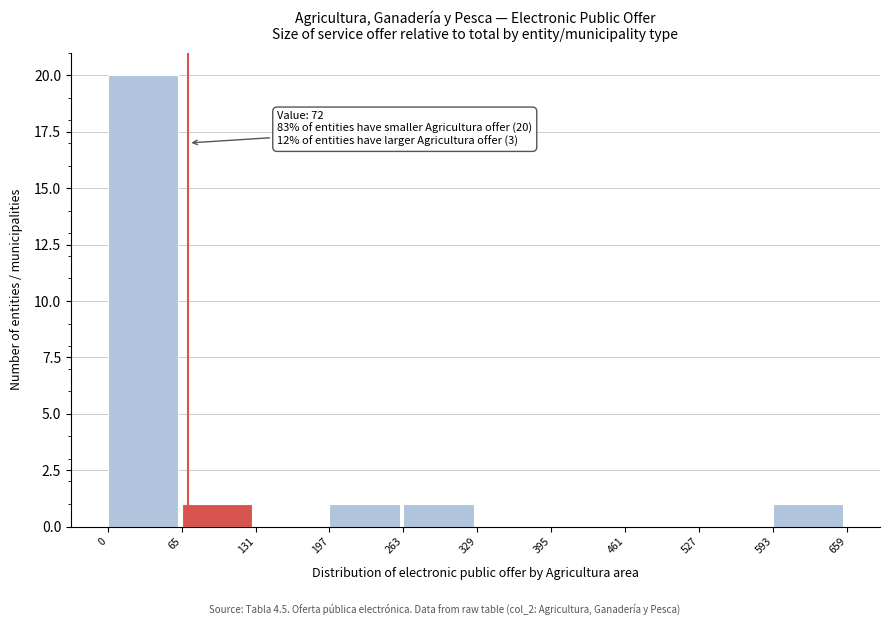

Which range on the x-axis has the tallest bar?

0 to 65